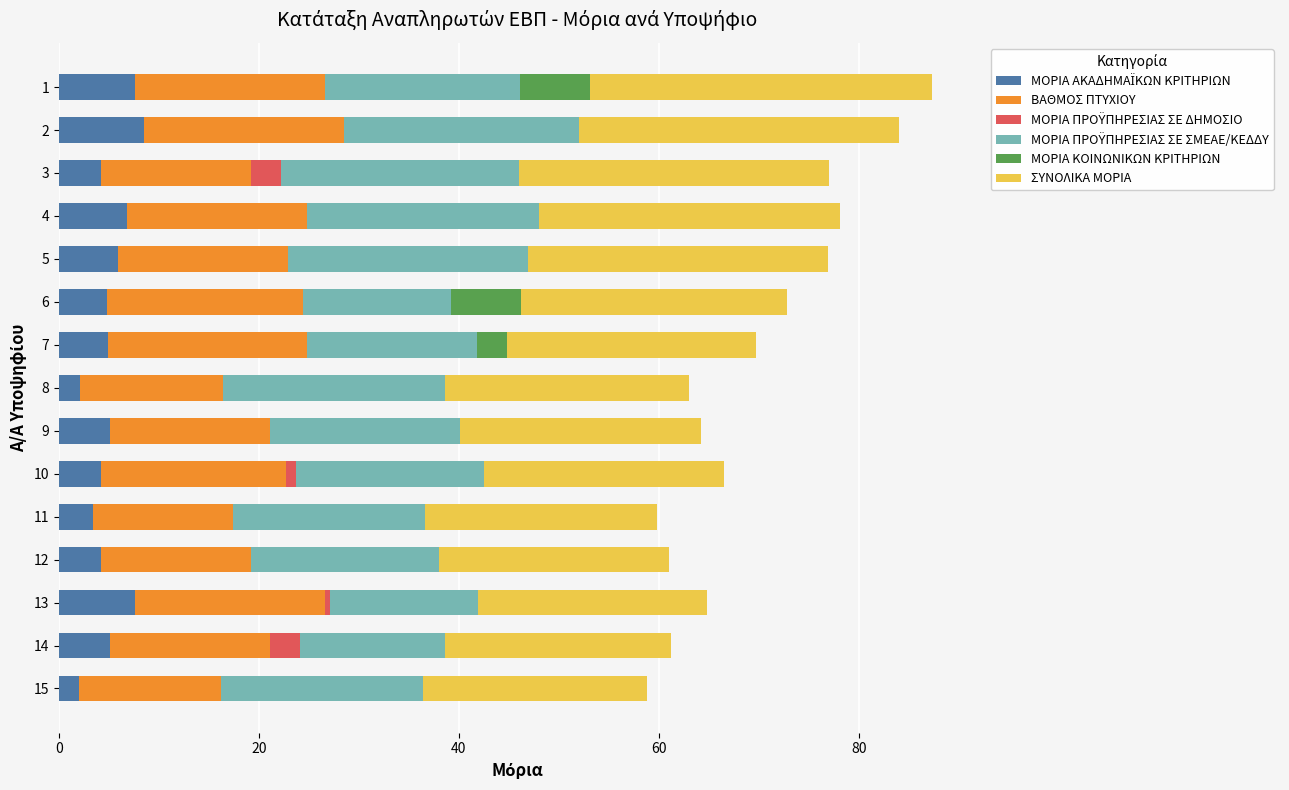

What is the total value across all series at 14?

61.2